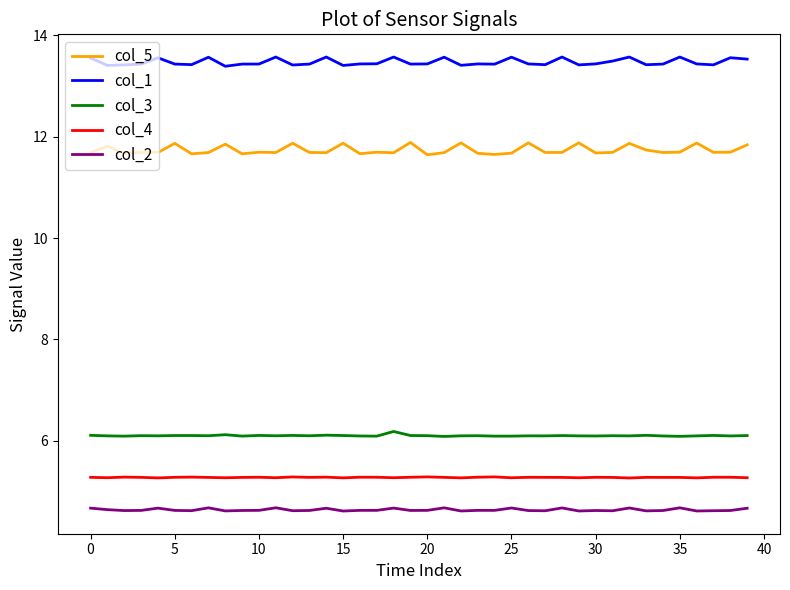

Does the chart have visible grid lines?

No